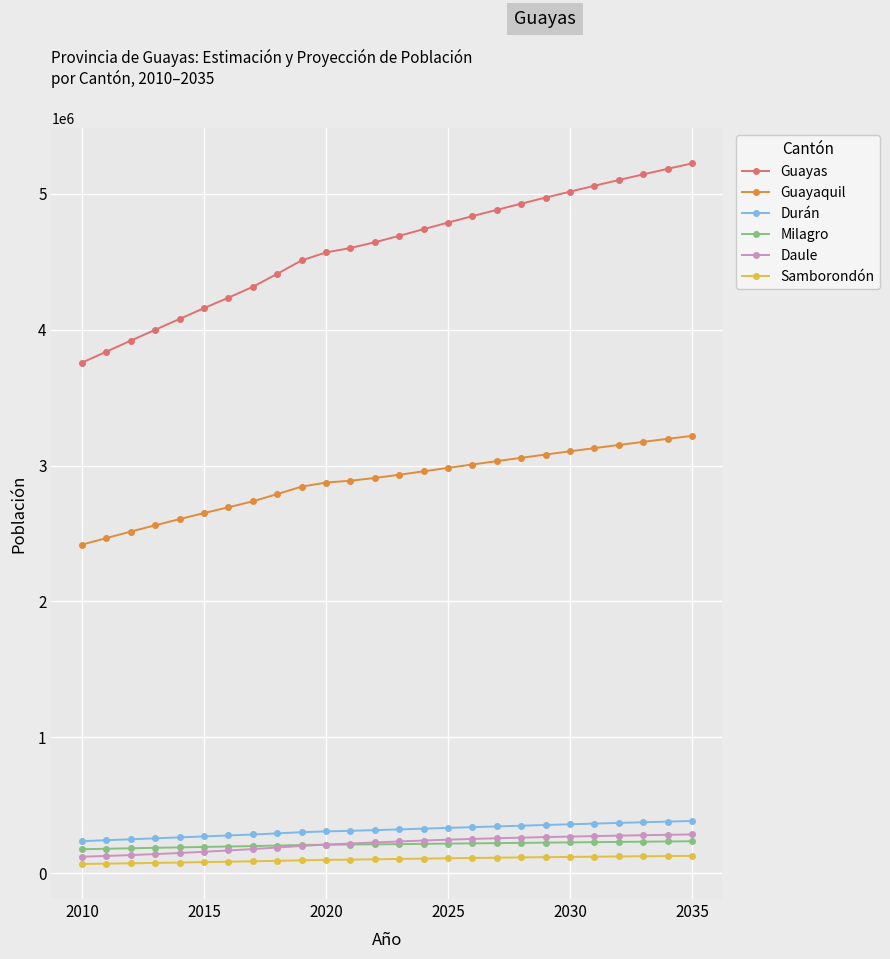

What is the difference between the maximum and minimum values in the Guayas series?

1466270